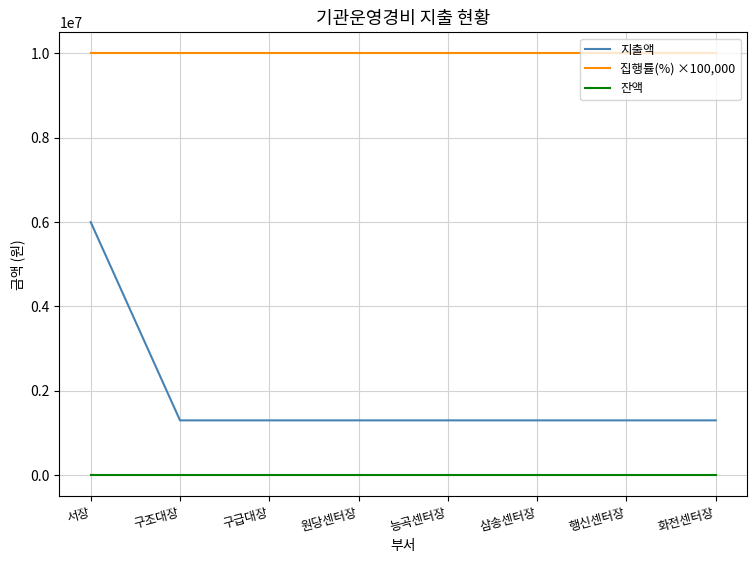

True or false: 지출액 and 집행률(%) ×100,000 intersect in this chart.

False